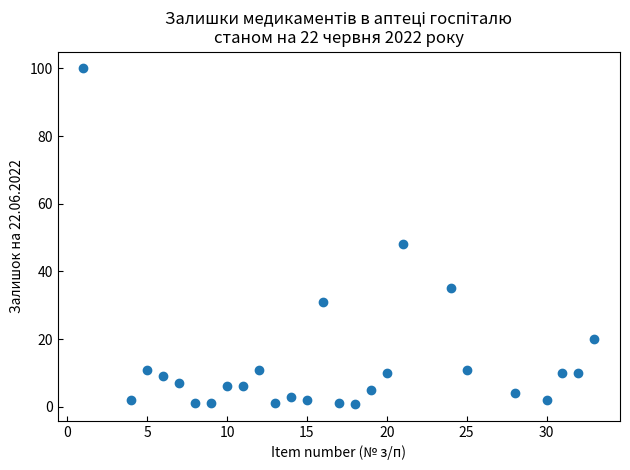

What Y value in the scatter plot is closest to 50?

48.0